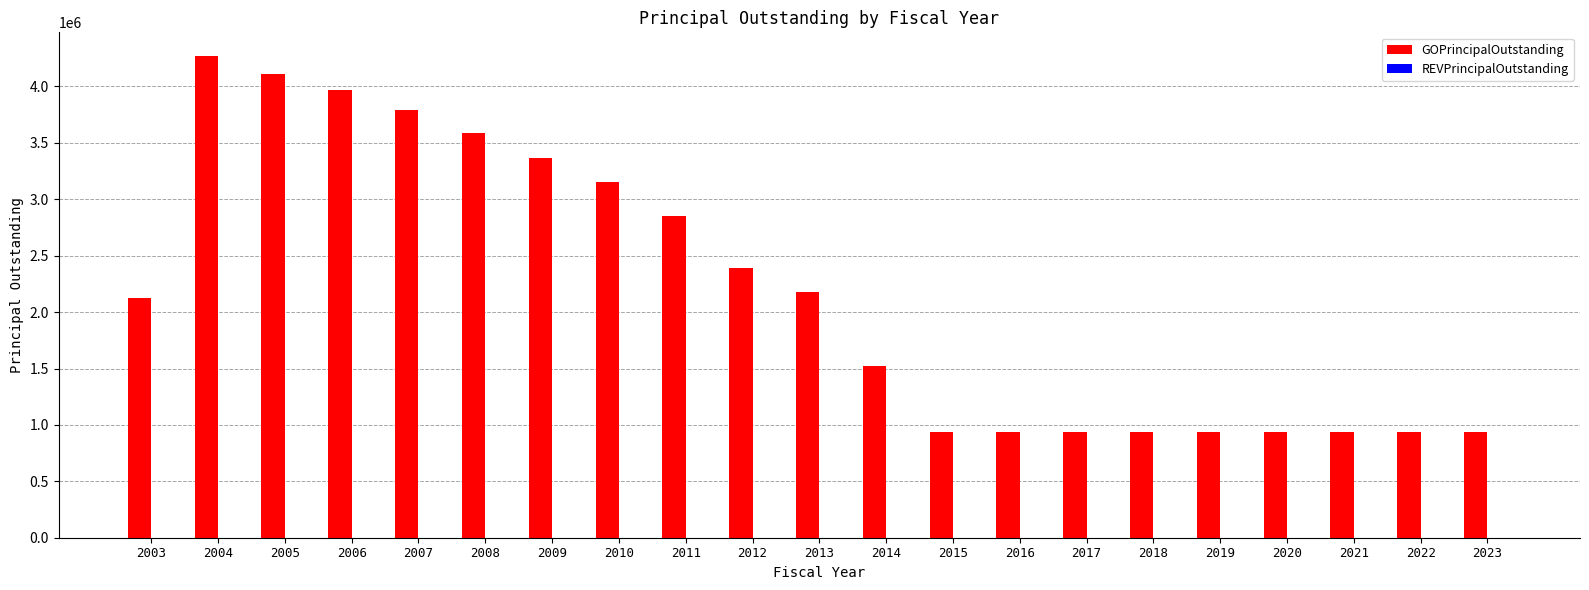

The value at 2023 is 940000.0. True or false?

True